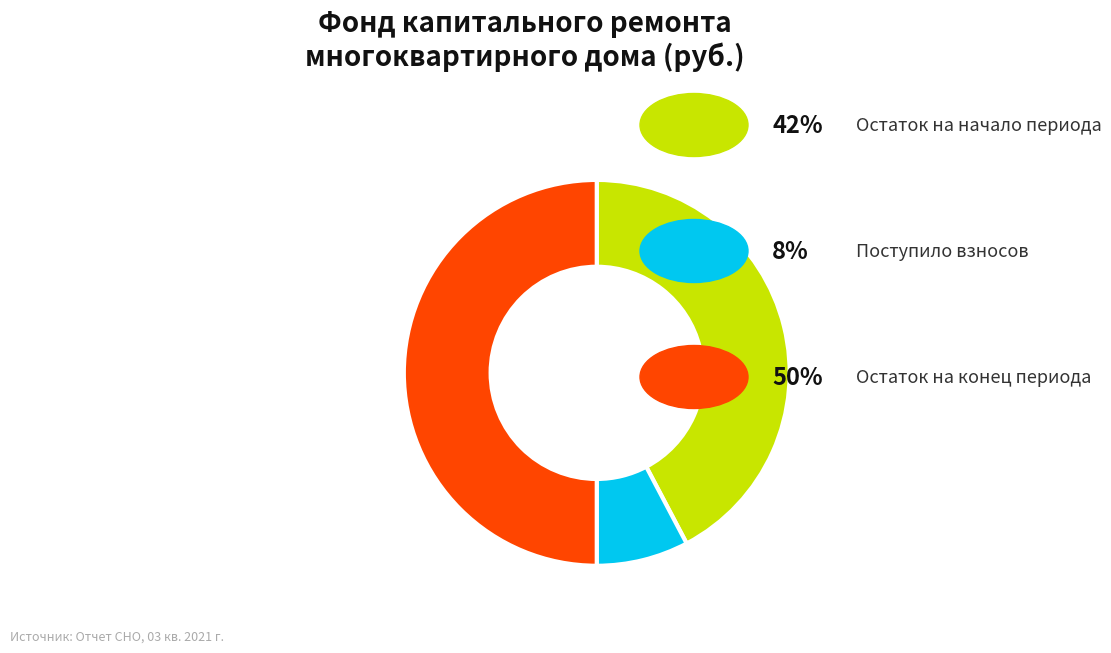

Count the number of slices in the pie.

3